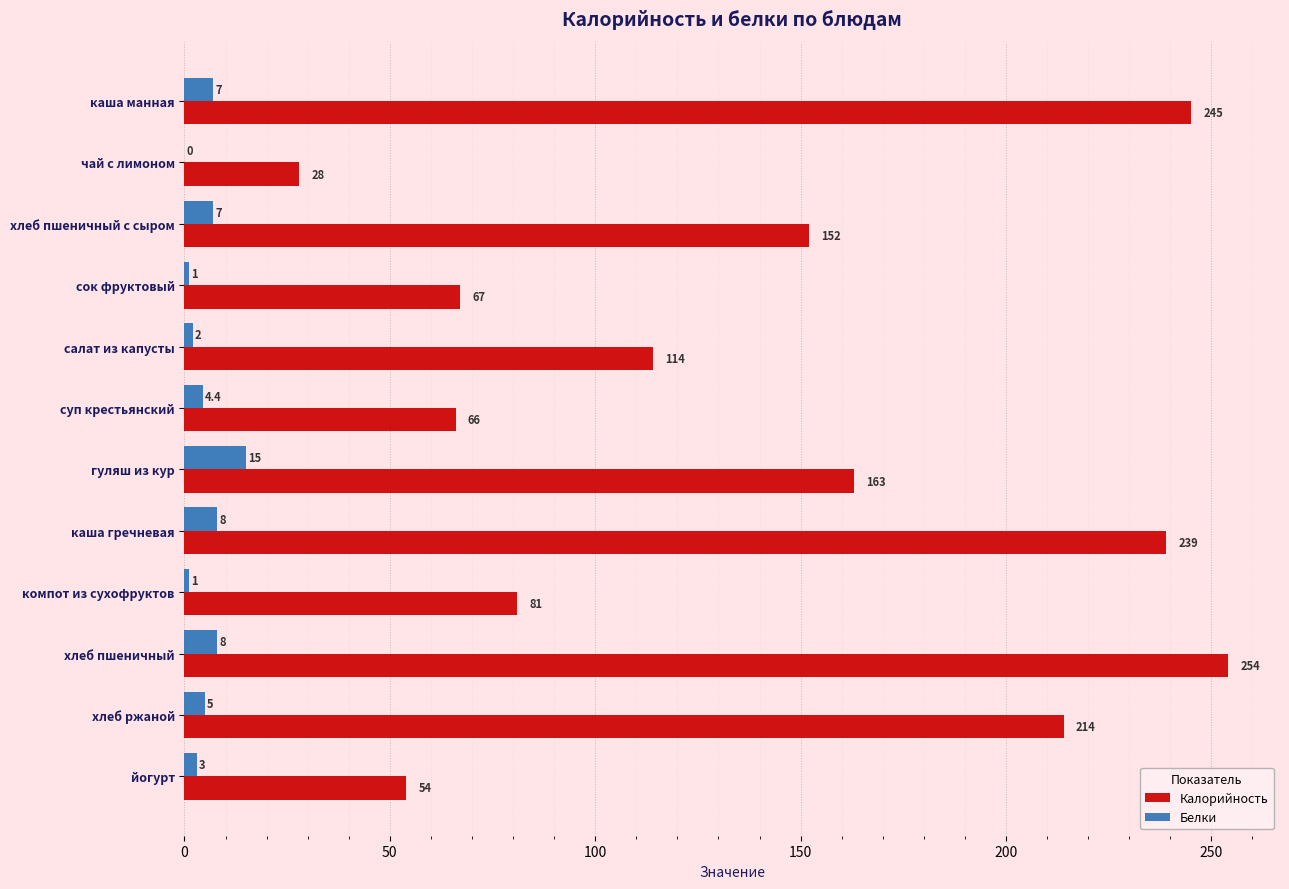

How many series are shown in this chart?

2